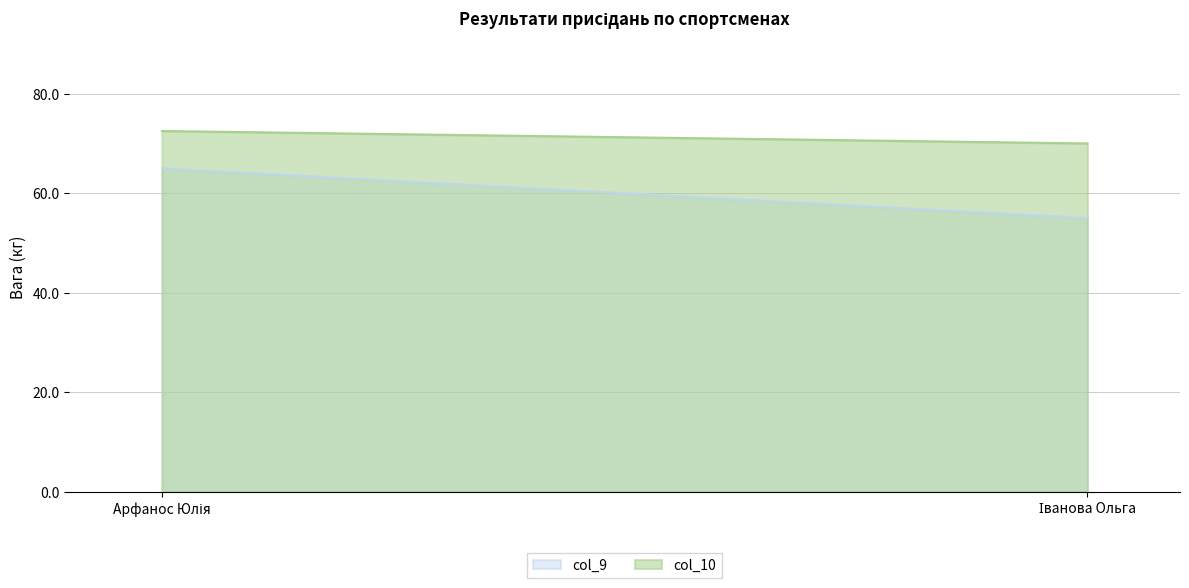

Is it true that col_9 equals 99.9 at Арфанос Юлія?

False